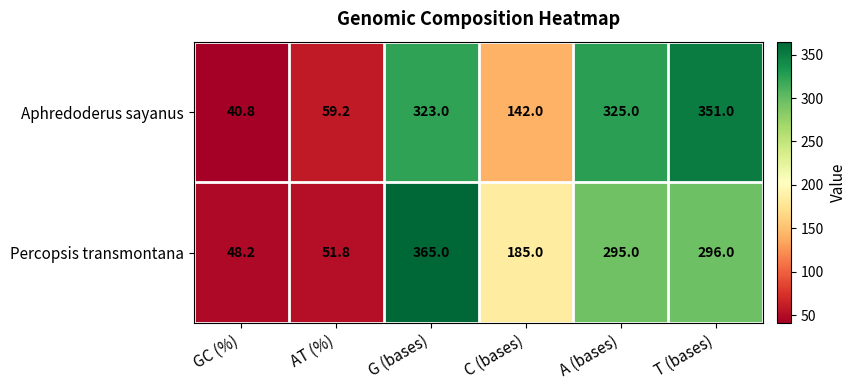

What is the highest value of the Percopsis transmontana series?

365.0